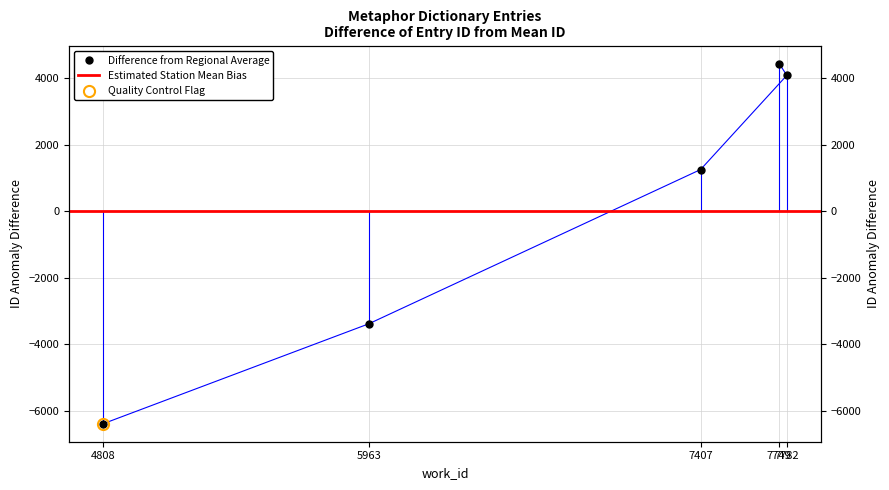

What is the change in value from 5963 to 7407?

+4636.0